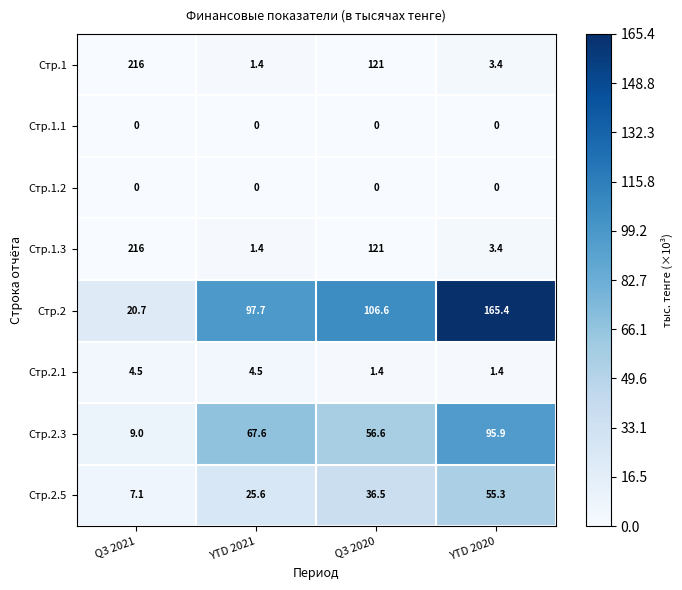

At how many categories does at least one series exceed 55?

4